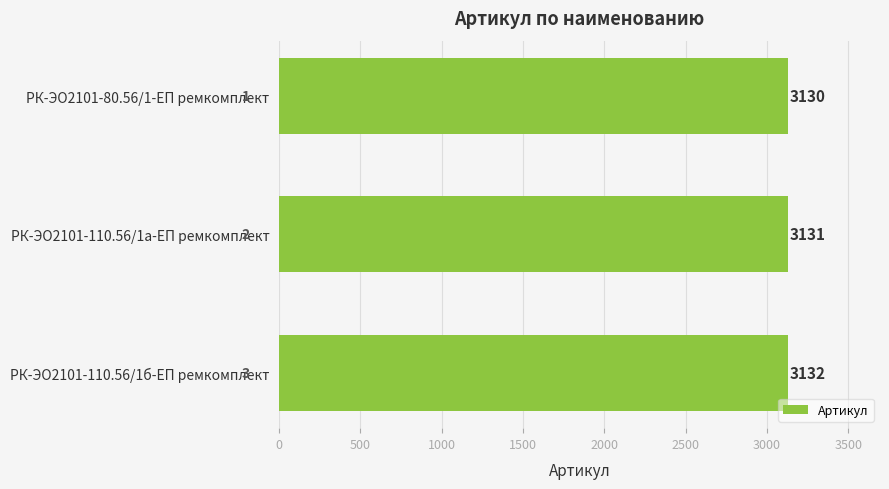

List the labels in order of value, largest first.

РК-ЭО2101-110.56/1б-ЕП ремкомплект, РК-ЭО2101-110.56/1а-ЕП ремкомплект, РК-ЭО2101-80.56/1-ЕП ремкомплект